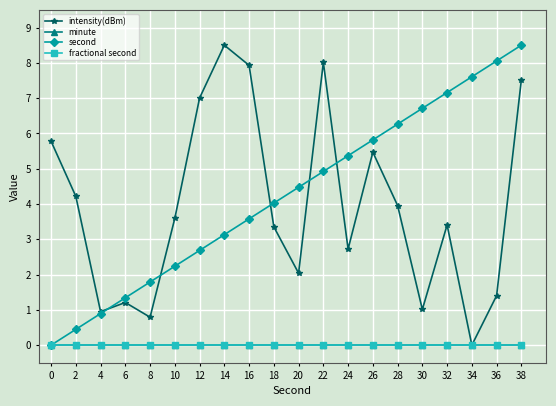

Rank the categories by fractional second value from lowest to highest.

0, 2, 4, 6, 8, 10, 12, 14, 16, 18, 20, 22, 24, 26, 28, 30, 32, 34, 36, 38